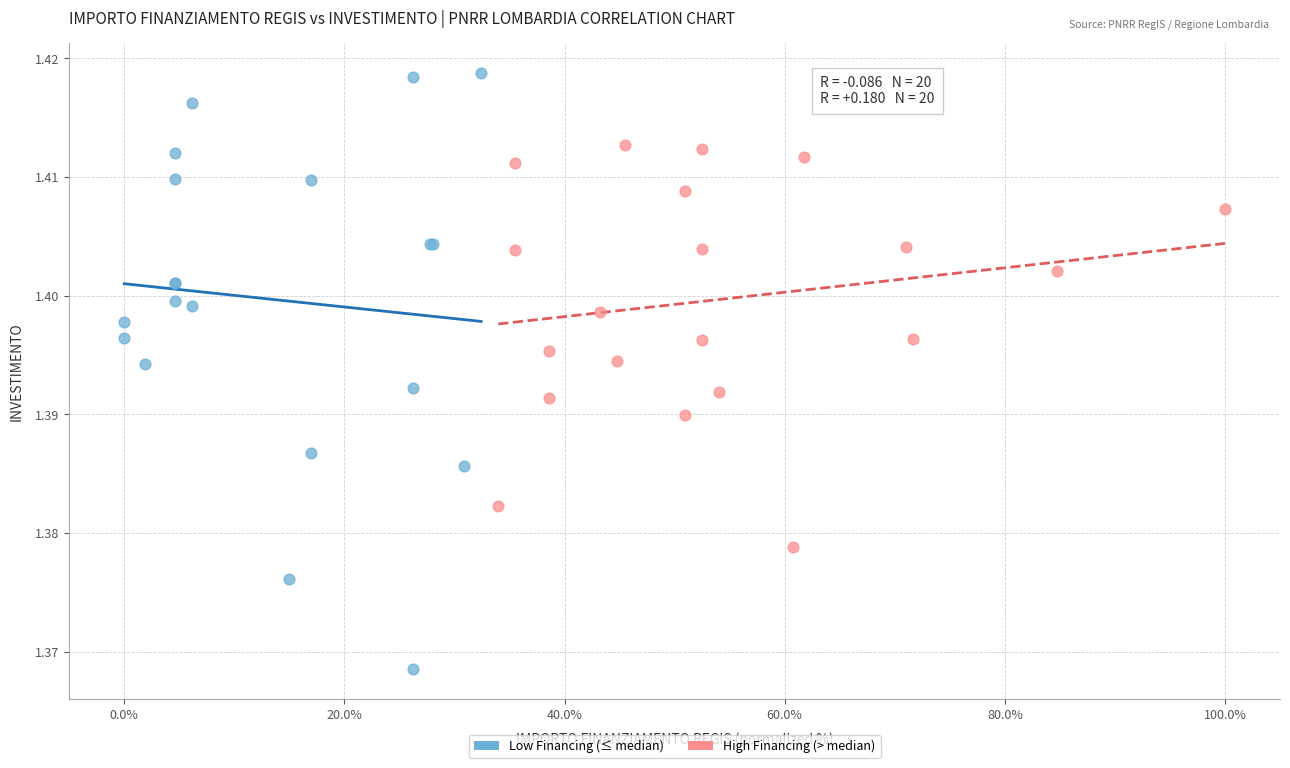

Which series contains the lowest Y value?

Low Financing (≤ median)